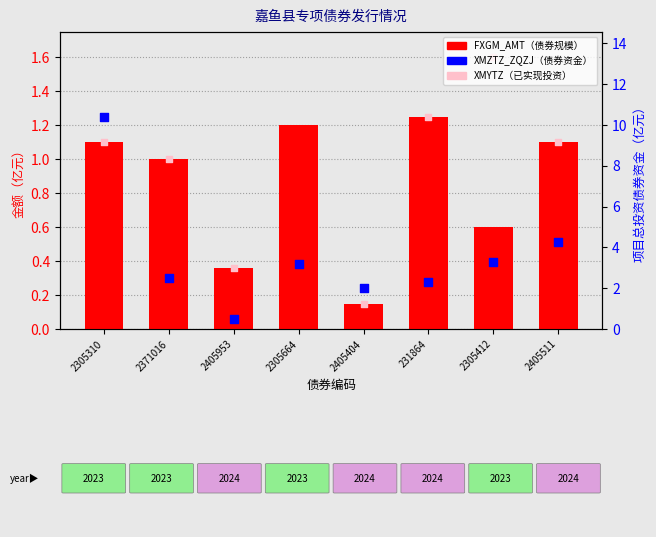

What is the total value across all series at 2305310?

12.6